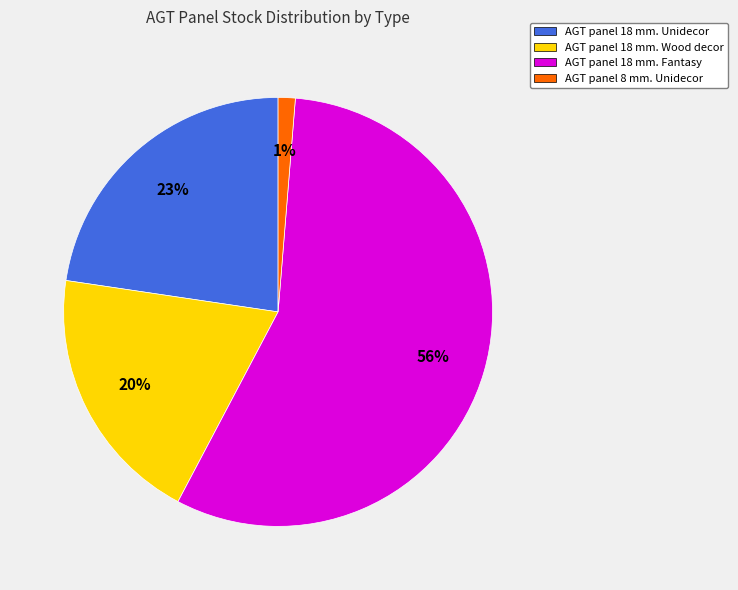

To the nearest percent, what is the average slice percentage?

25%